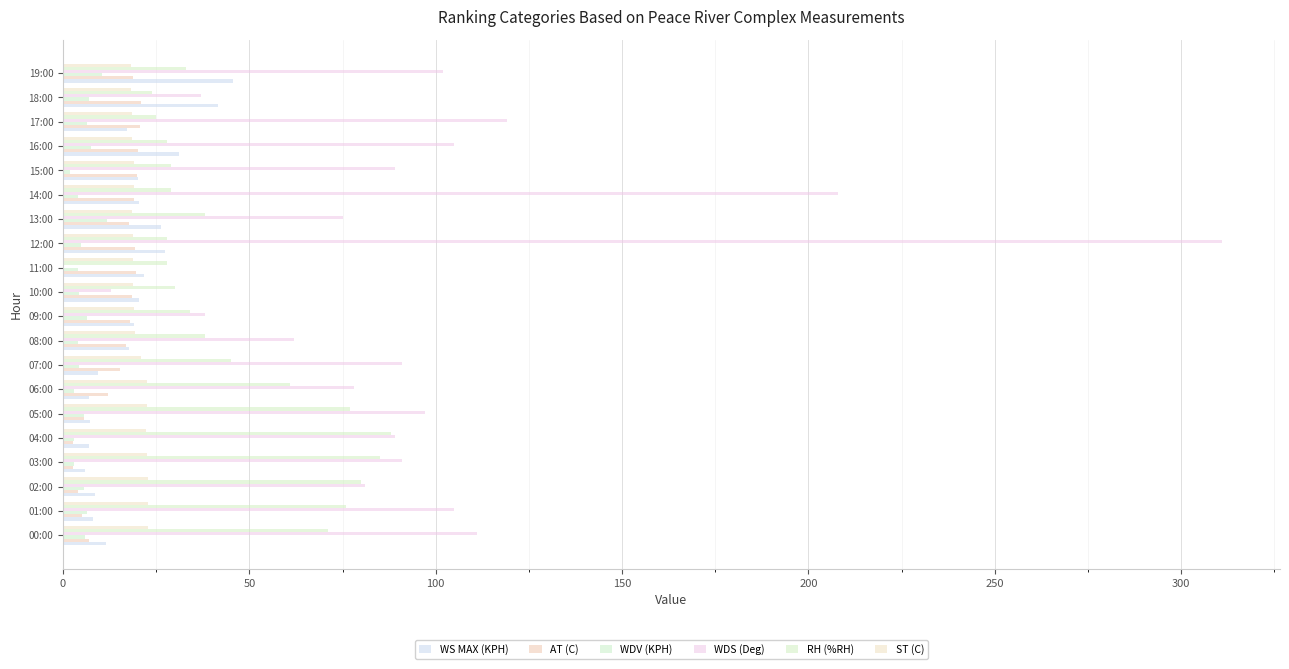

How many positive values does the WDS (Deg) series have?

19